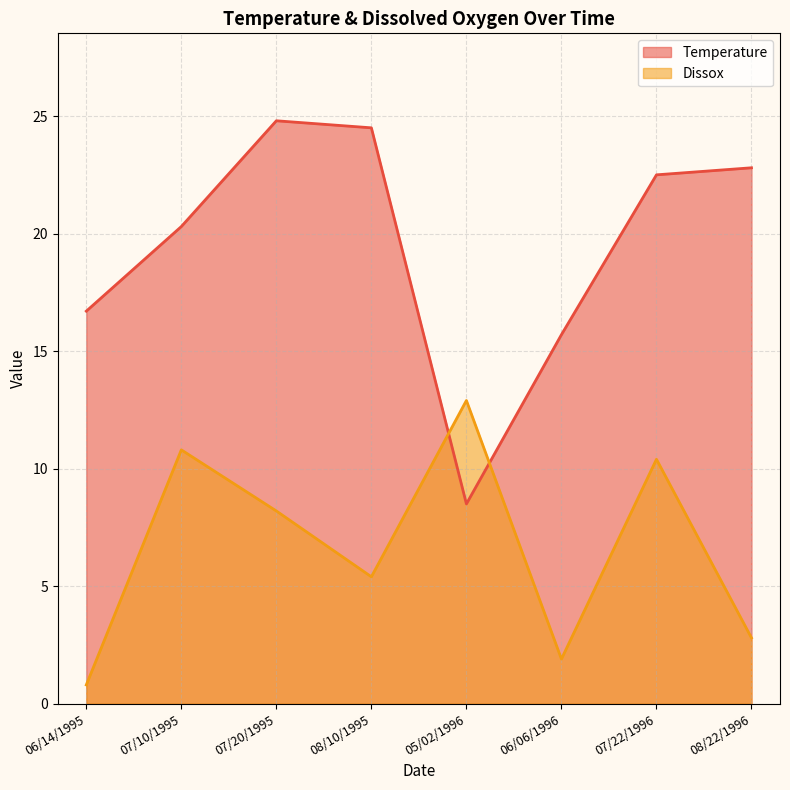

What position from the right is 07/20/1995?

6